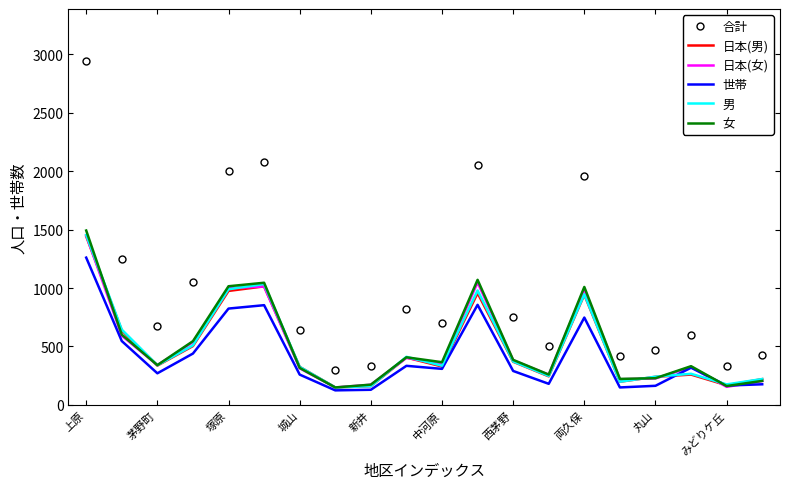

What is the minimum value for 日本(女)?

149